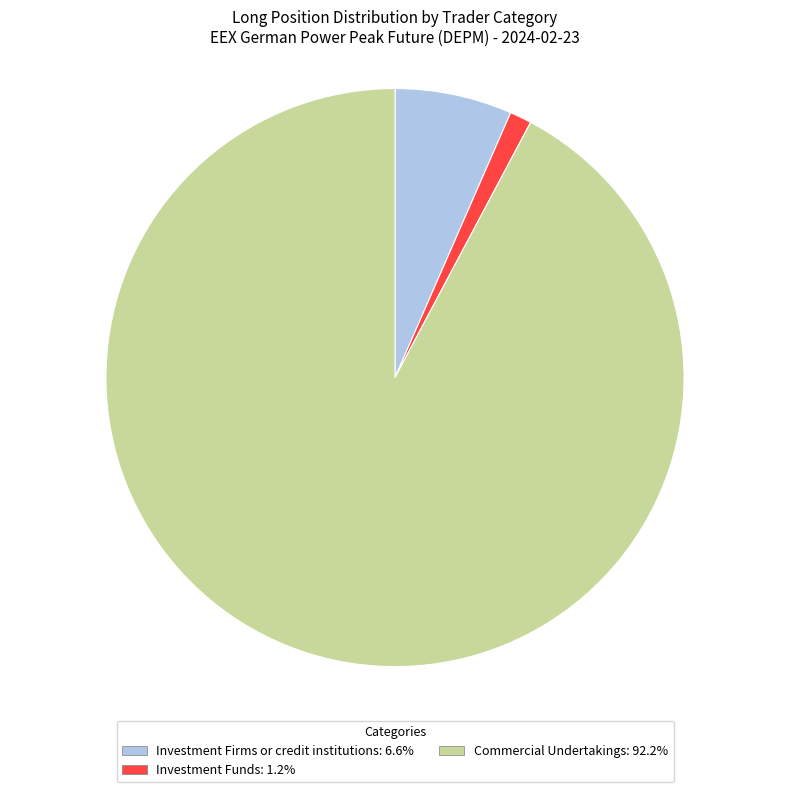

Which has a higher value, Investment Firms or credit institutions or Commercial Undertakings?

Commercial Undertakings